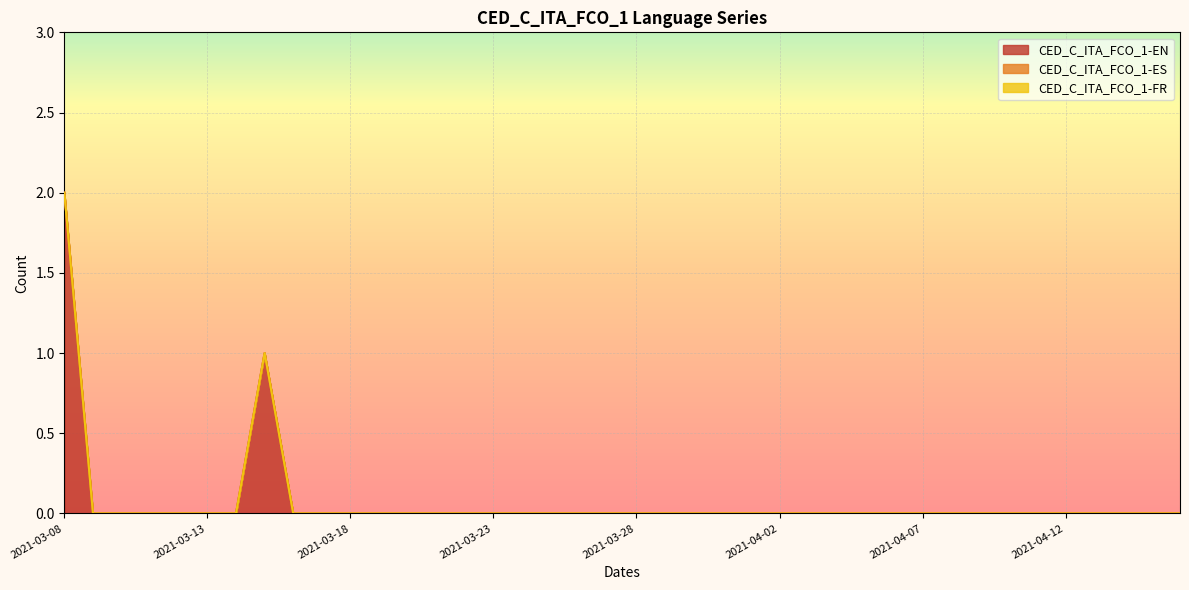

Where is CED_C_ITA_FCO_1-FR nearest to the value 0?

2021-03-08